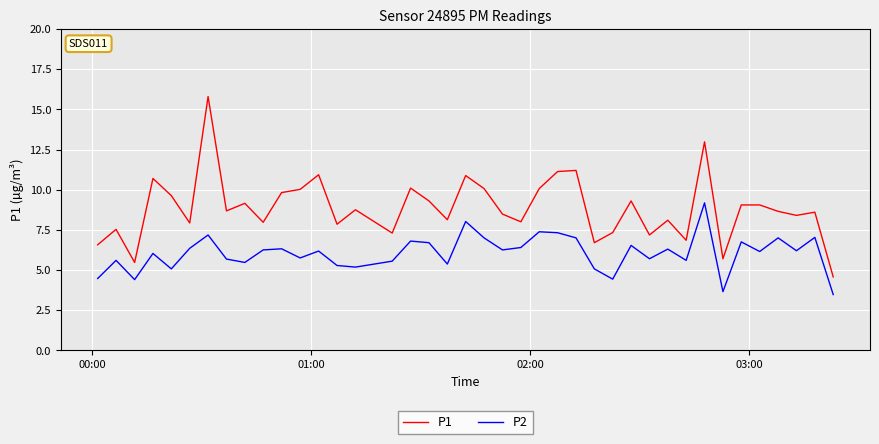

True or false: P2 and P1 intersect in this chart.

False